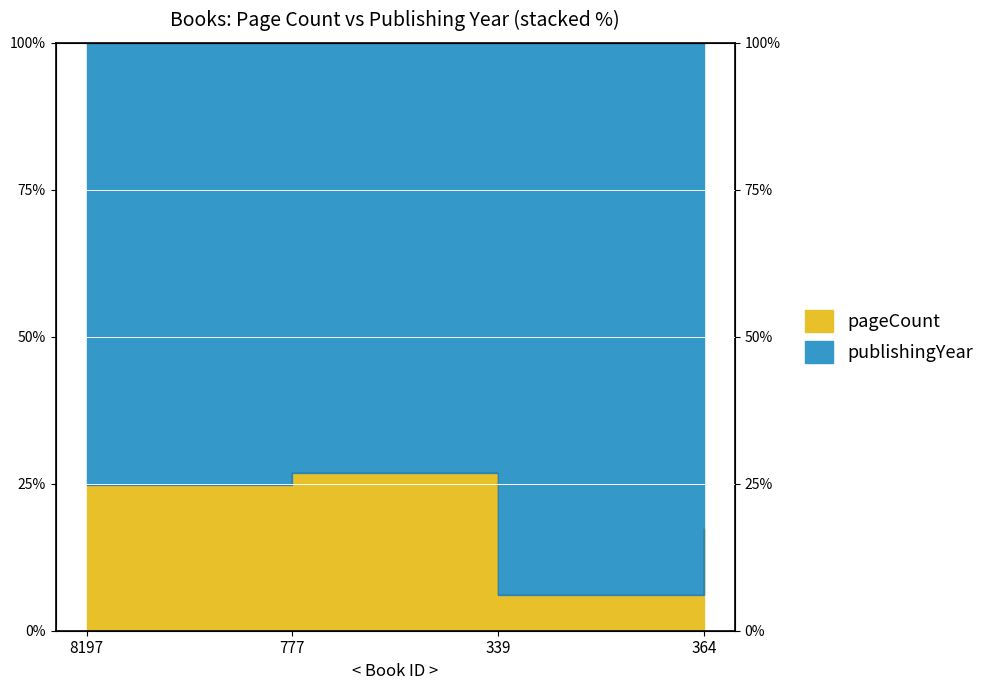

Reading right to left, list all the values displayed in this chart.

17.3	6.0	26.9	24.8